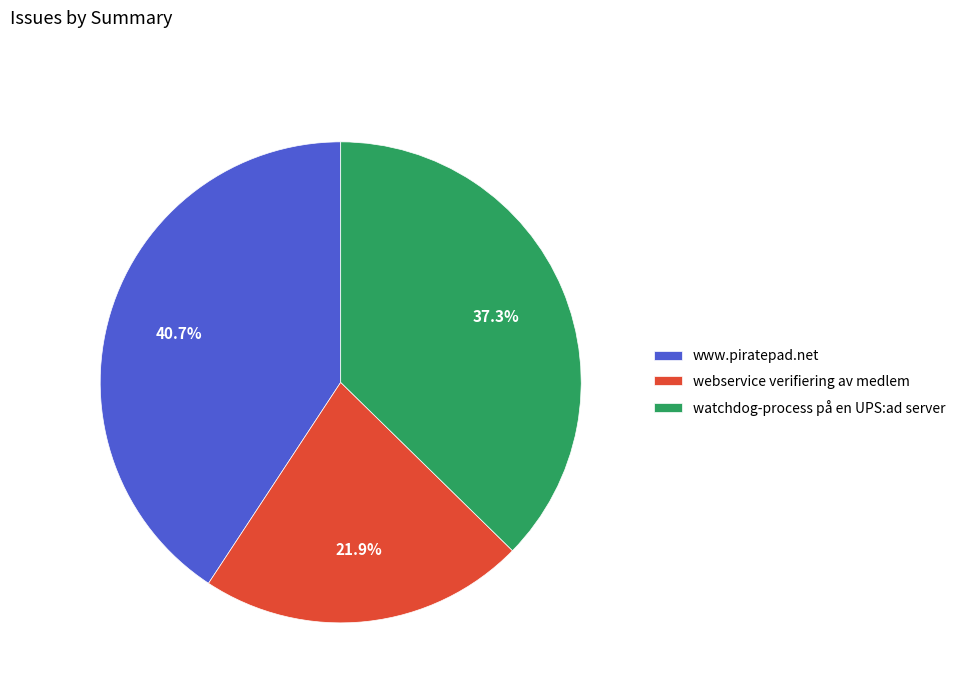

Which category has the biggest portion of the pie?

www.piratepad.net